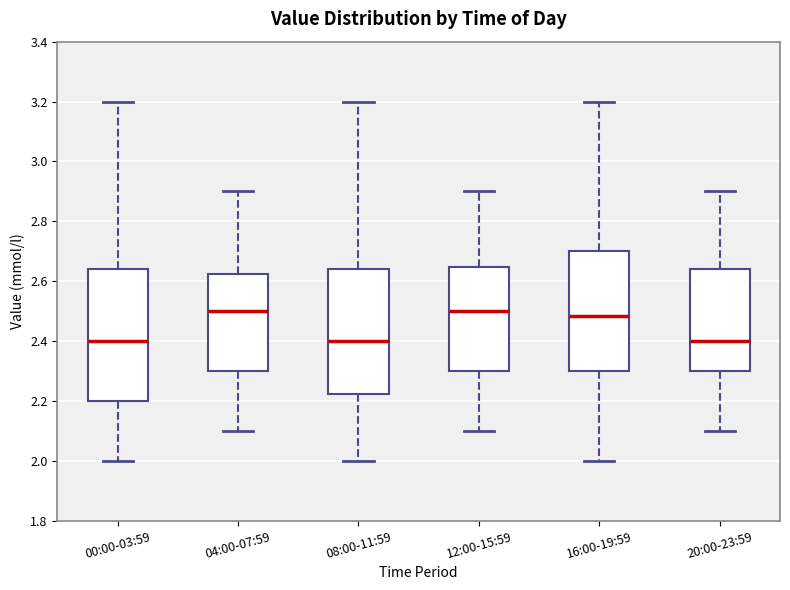

Where does the median line of the box for 12:00-15:59 sit on the y-axis? The values are not printed on the chart, so give them approximately, as read against the axis.

2.50